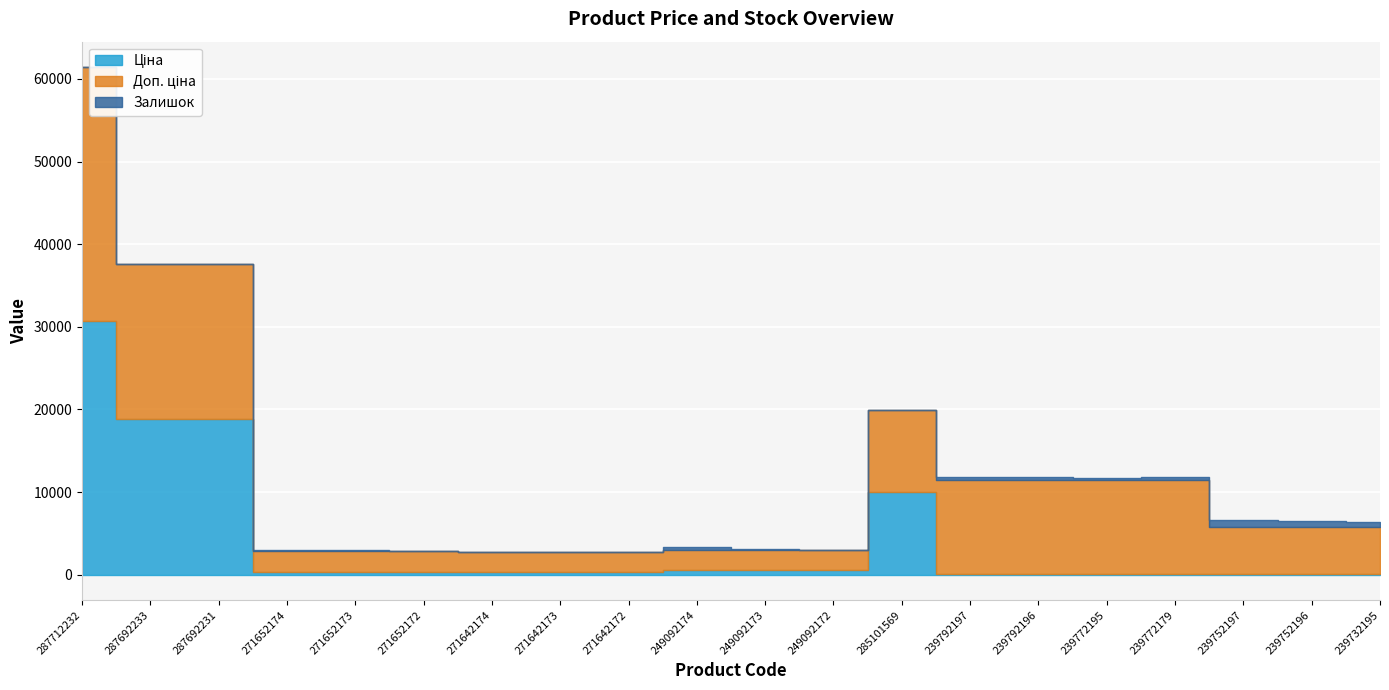

At how many categories does at least one series exceed 7708?

8